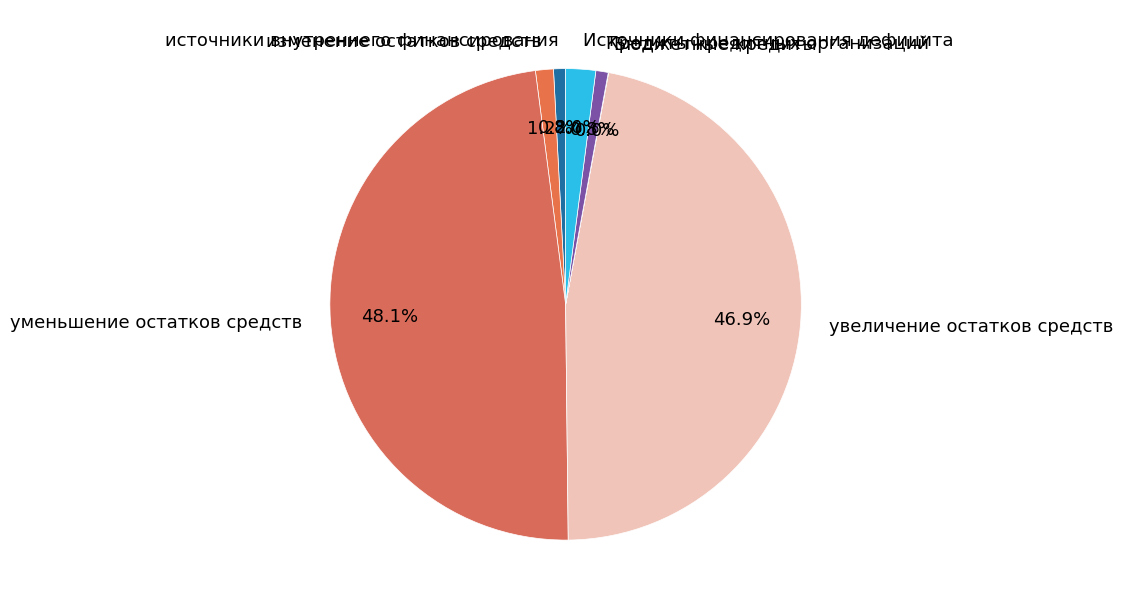

To the nearest percent, what is the difference between the источники внутреннего финансирования and уменьшение остатков средств slice percentages?

47%